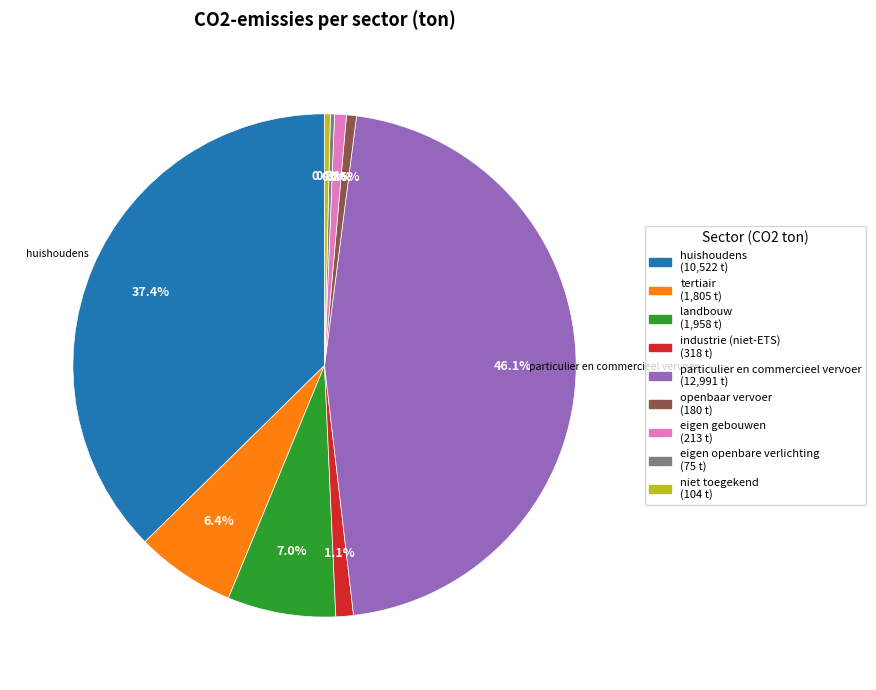

Does any single category account for the majority?

No